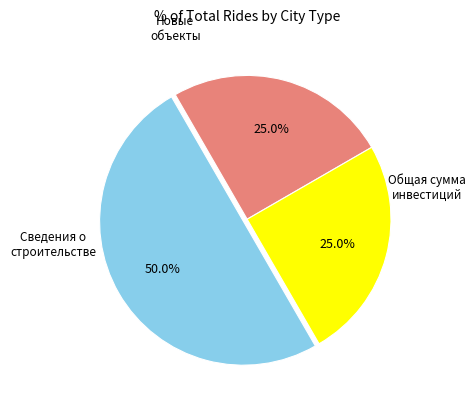

To the nearest percent, what is the average slice percentage?

33%